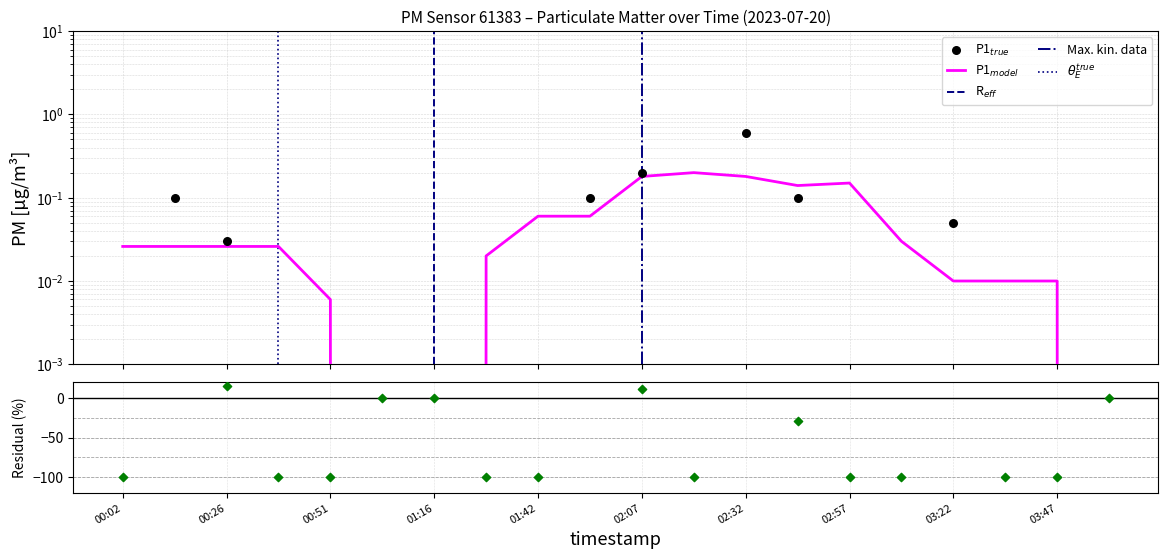

Between 02:57 and 00:02, which is larger?

02:57